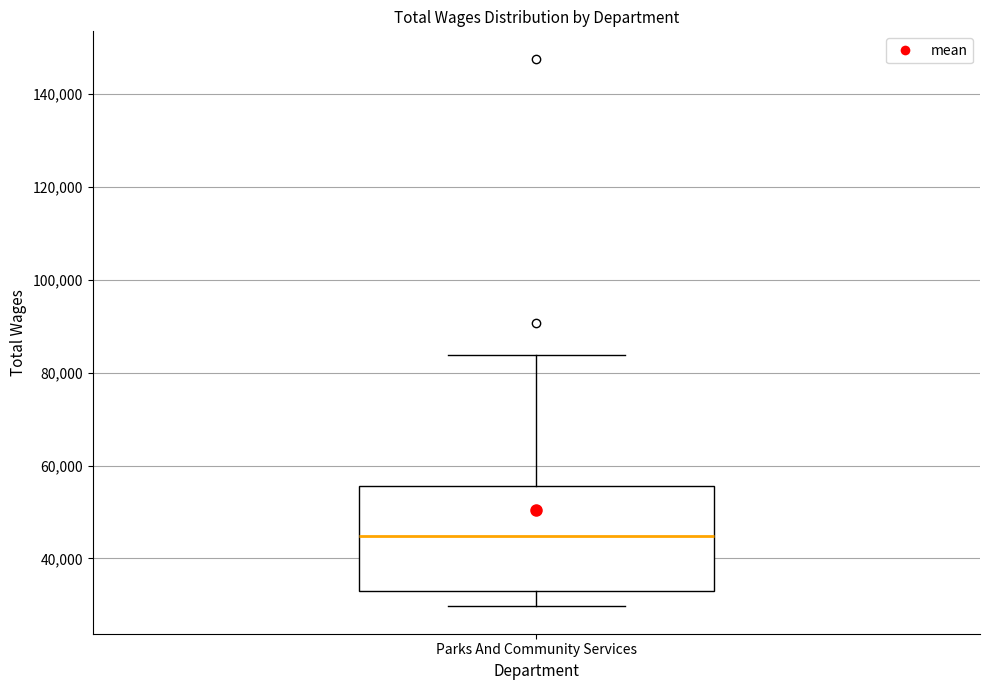

Transcribe this box plot: give where the median line is, the range the box spans, and where the two whiskers end, as read against the y-axis. The values are not printed on the chart, so give them approximately, as read against the axis.

median 44000, box 32000 to 56000, whiskers 30000 to 84000